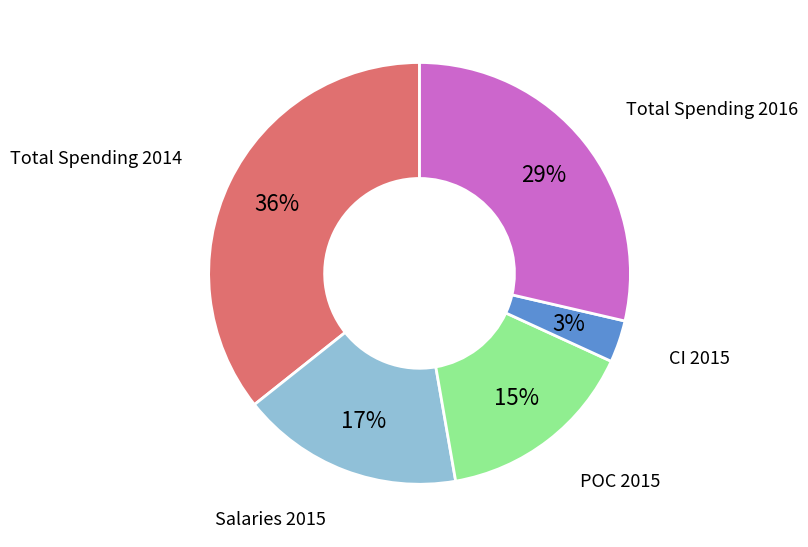

How many slices are in this pie chart?

5